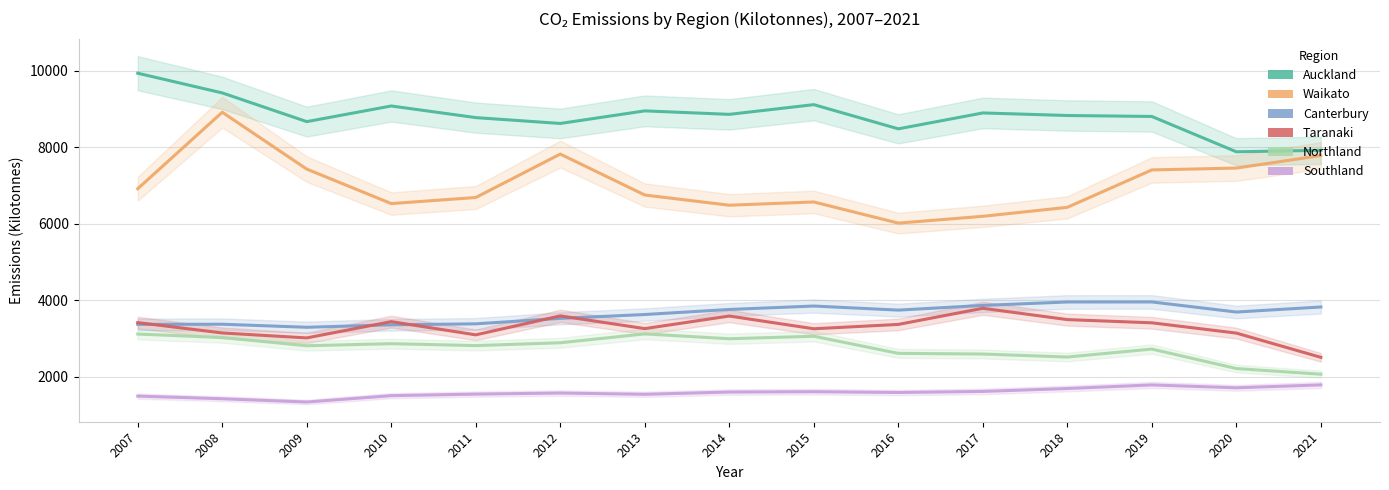

How many interior local peaks does the Auckland series have?

4